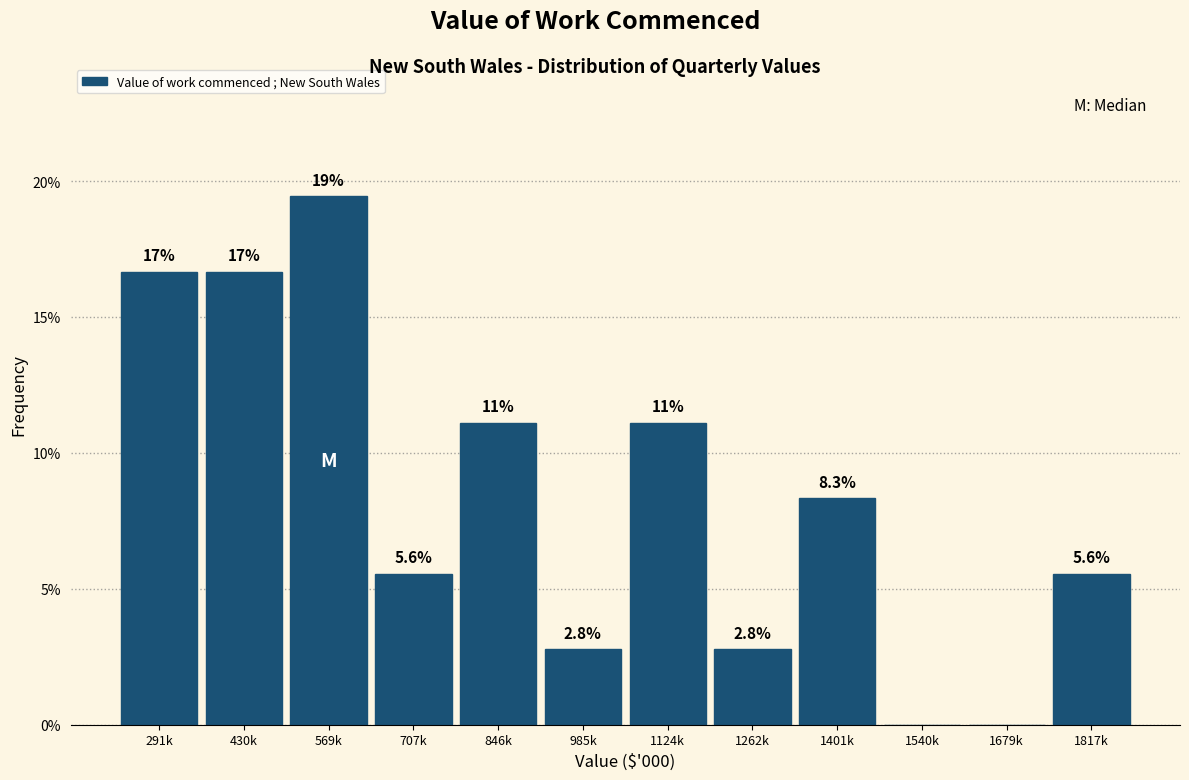

Reading left to right, what are all the values shown in this chart?

291k=16.7	430k=16.7	569k=19.4	707k=5.6	846k=11.1	985k=2.8	1124k=11.1	1262k=2.8	1401k=8.3	1540k=0.0	1679k=0.0	1817k=5.6